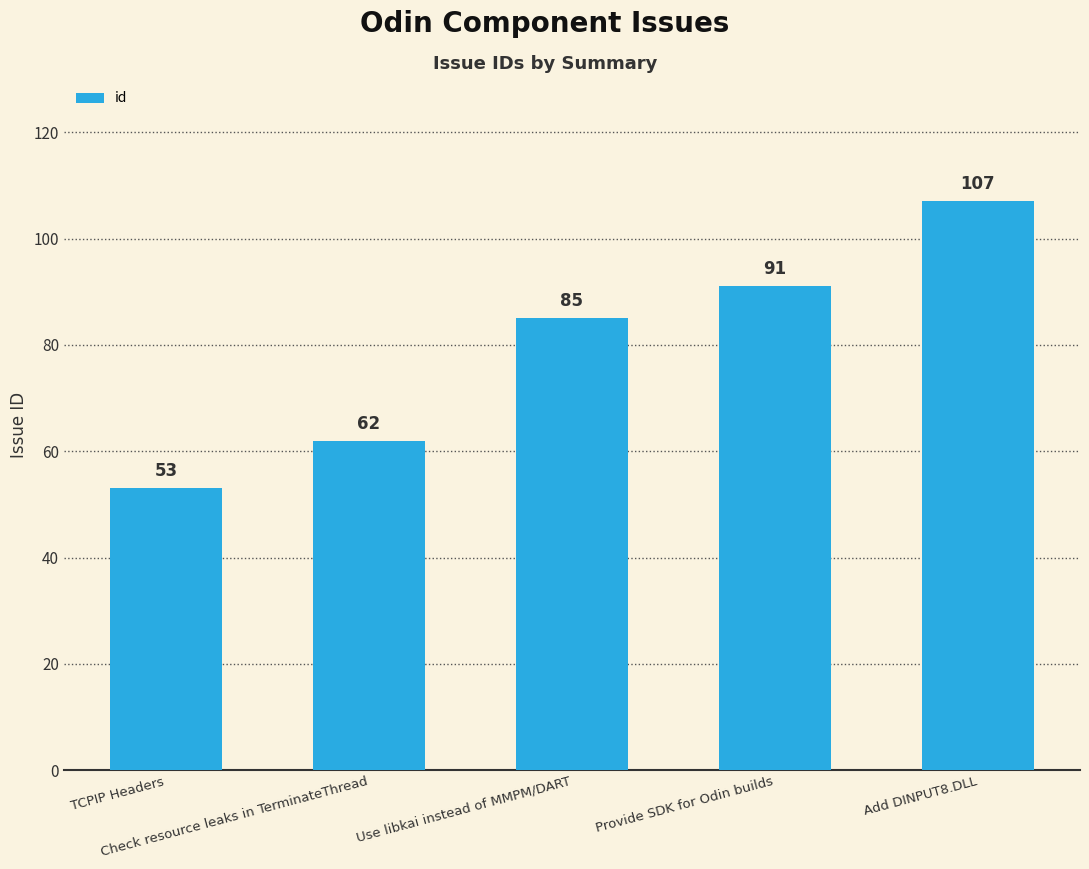

The chart shows a value of 46 at Add DINPUT8.DLL. True or false?

False